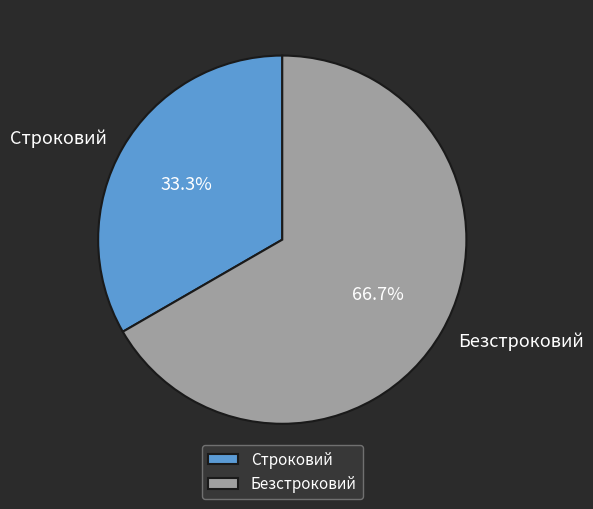

How many segments does this pie chart have?

2